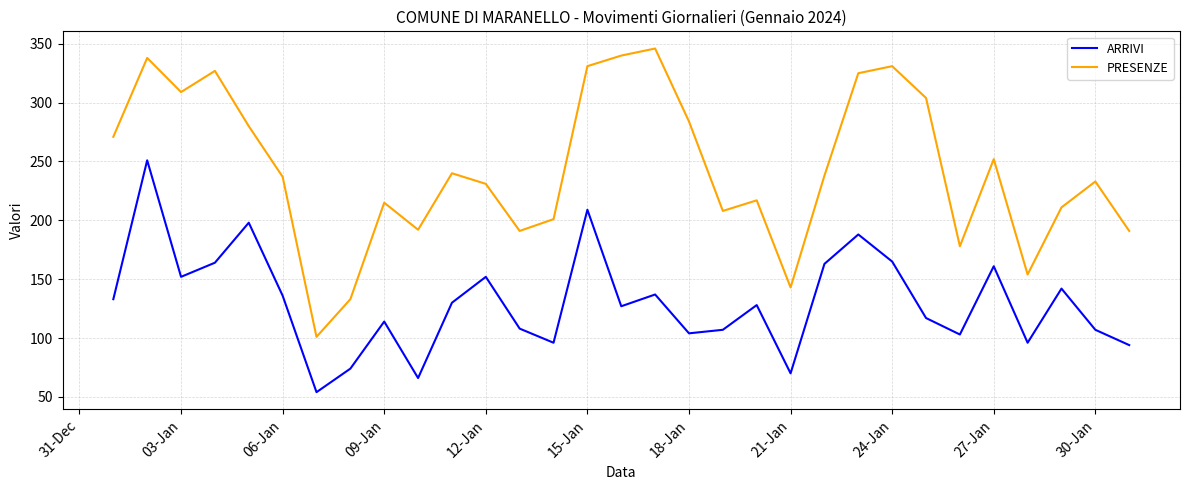

List the series in order of their overall mean, highest first.

PRESENZE, ARRIVI